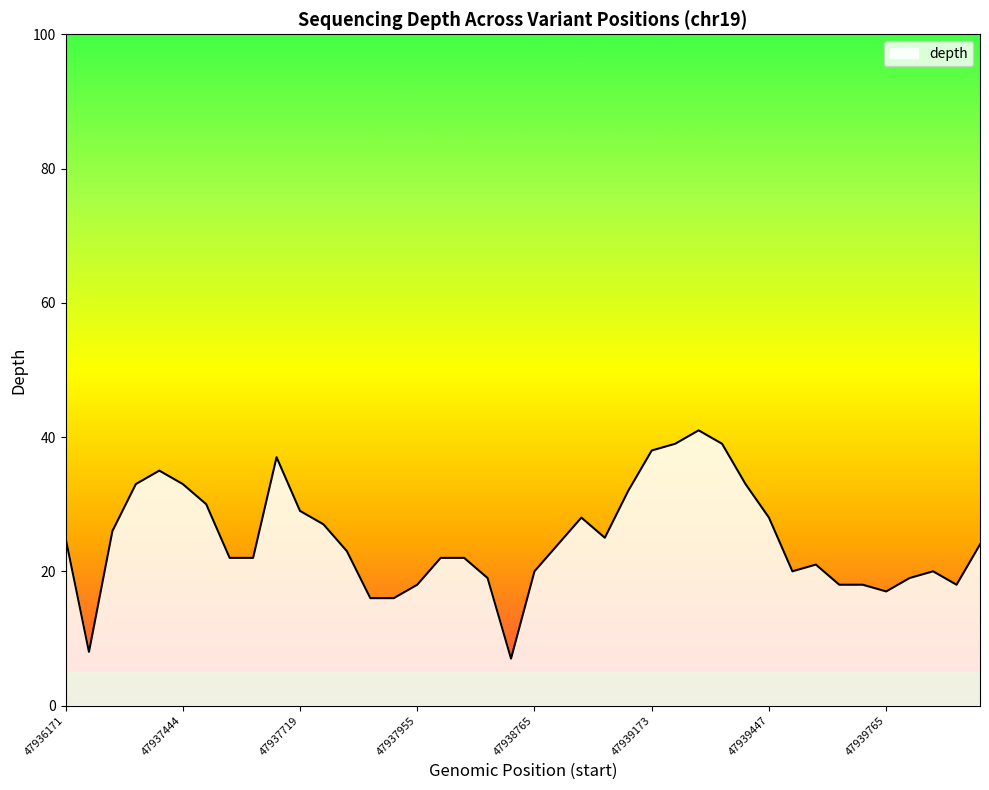

What is the maximum value shown in the chart?

41